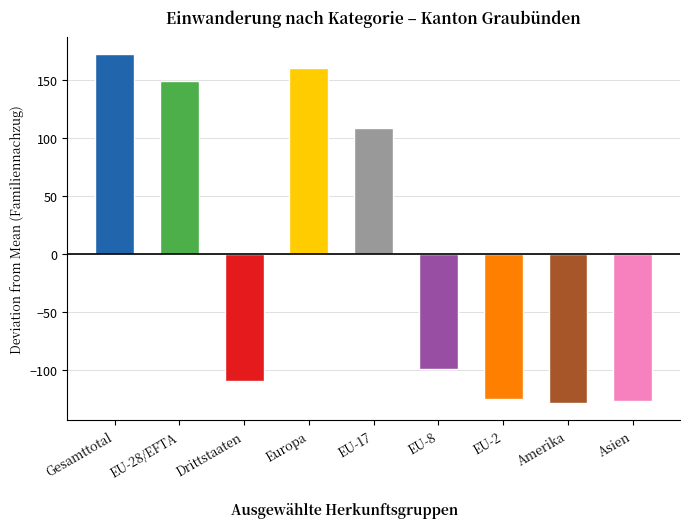

The chart shows a value of 159.5 at EU-17. True or false?

False